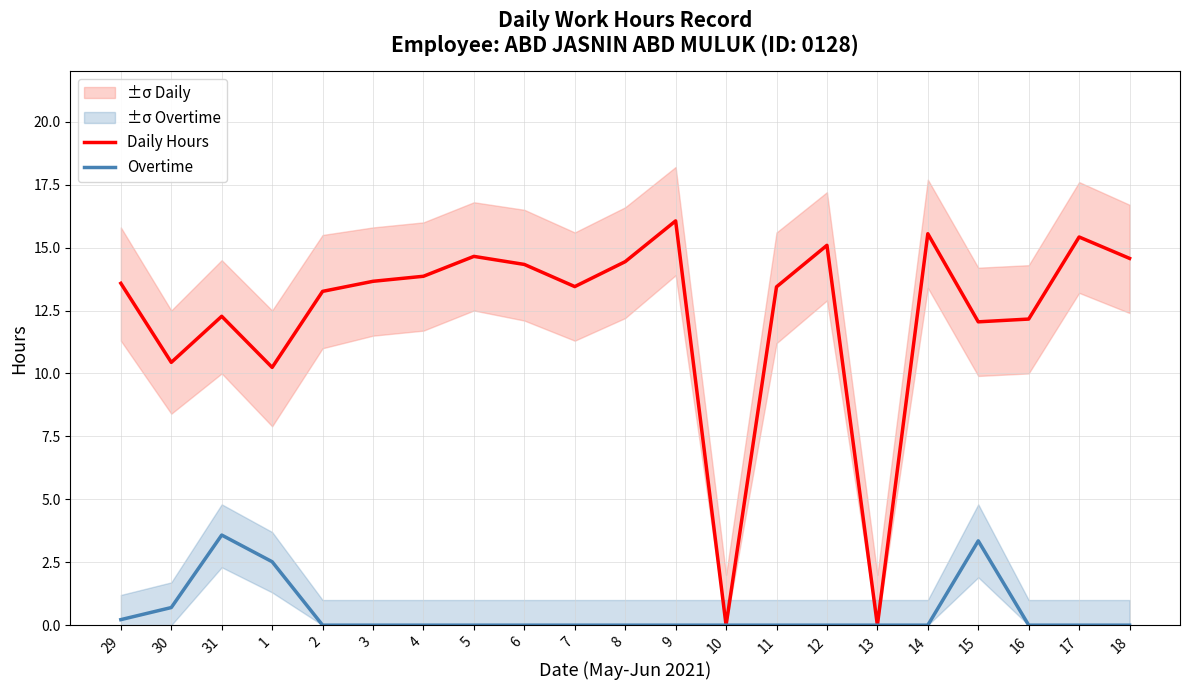

True or false: Overtime and Daily Hours intersect in this chart.

False